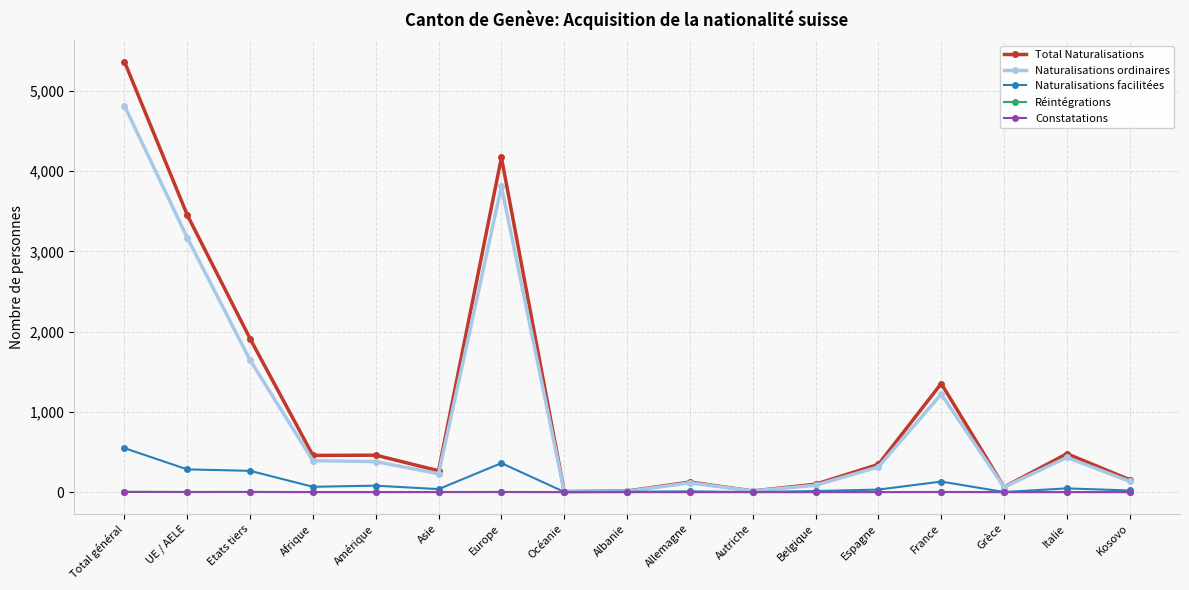

The value of Réintégrations at Allemagne is 0. True or false?

True